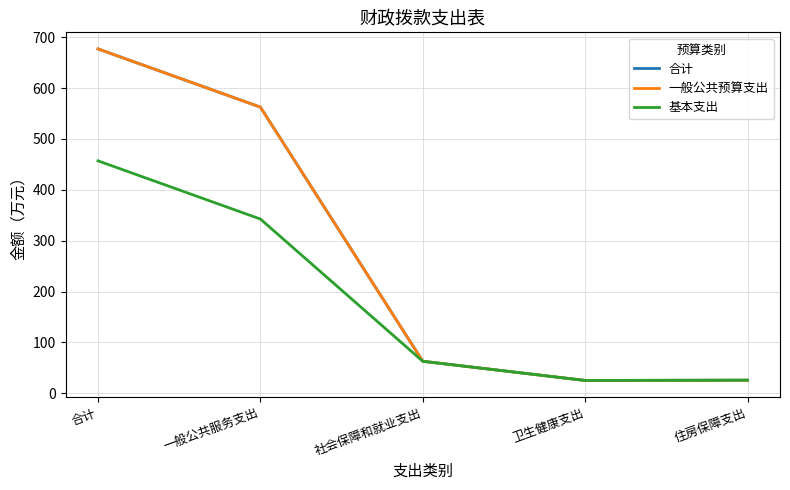

Which category has the highest value in the 一般公共预算支出 series?

合计